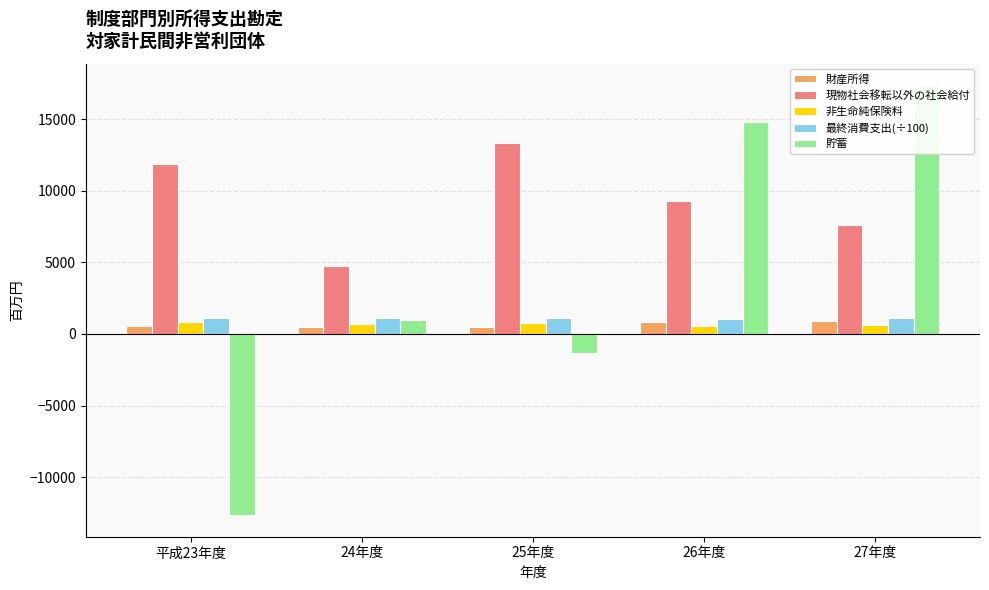

True or false: 非生命純保険料 has a value of 542.0 at 26年度.

True